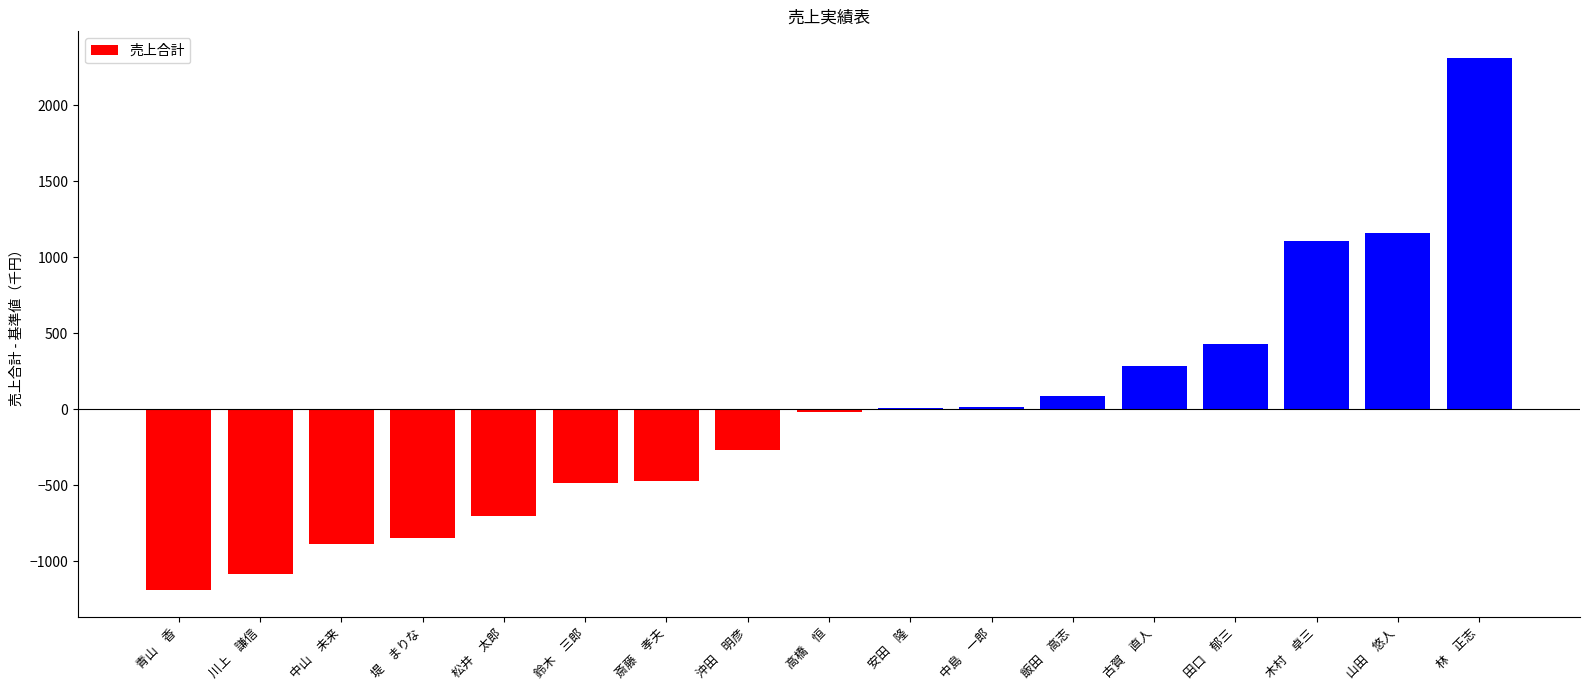

What is the change in value from 飯田　高志 to 古賀　直人?

+193